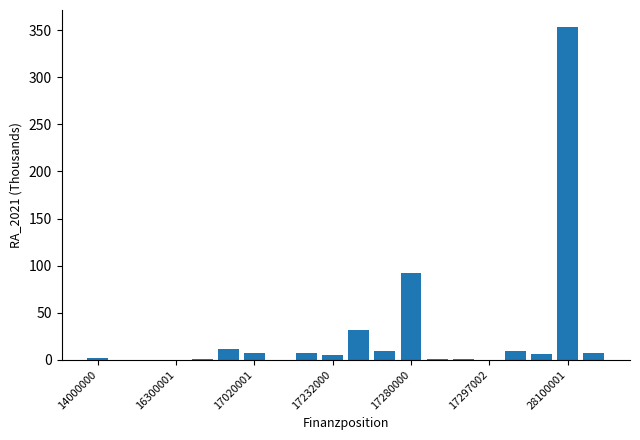

What is the maximum value shown in the chart?

353.8